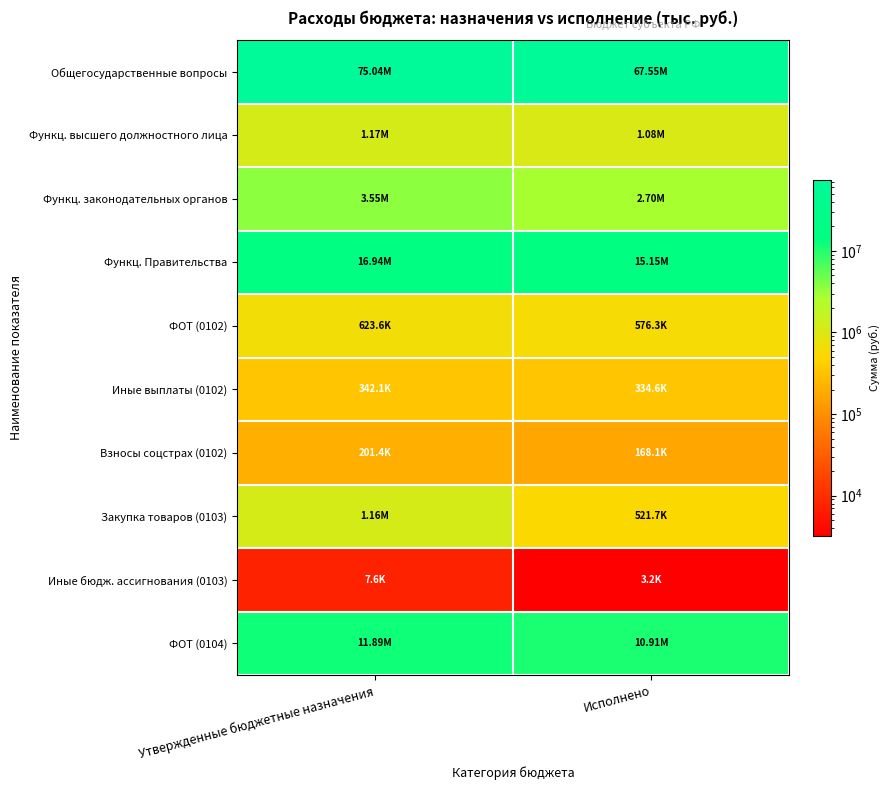

Which has a higher value, Утвержденные бюджетные назначения or Исполнено?

Утвержденные бюджетные назначения